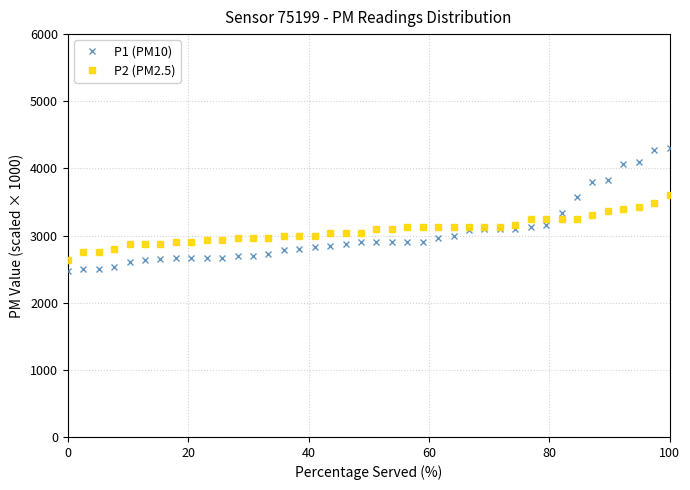

Which series has the widest spread of values?

P1 (PM10)